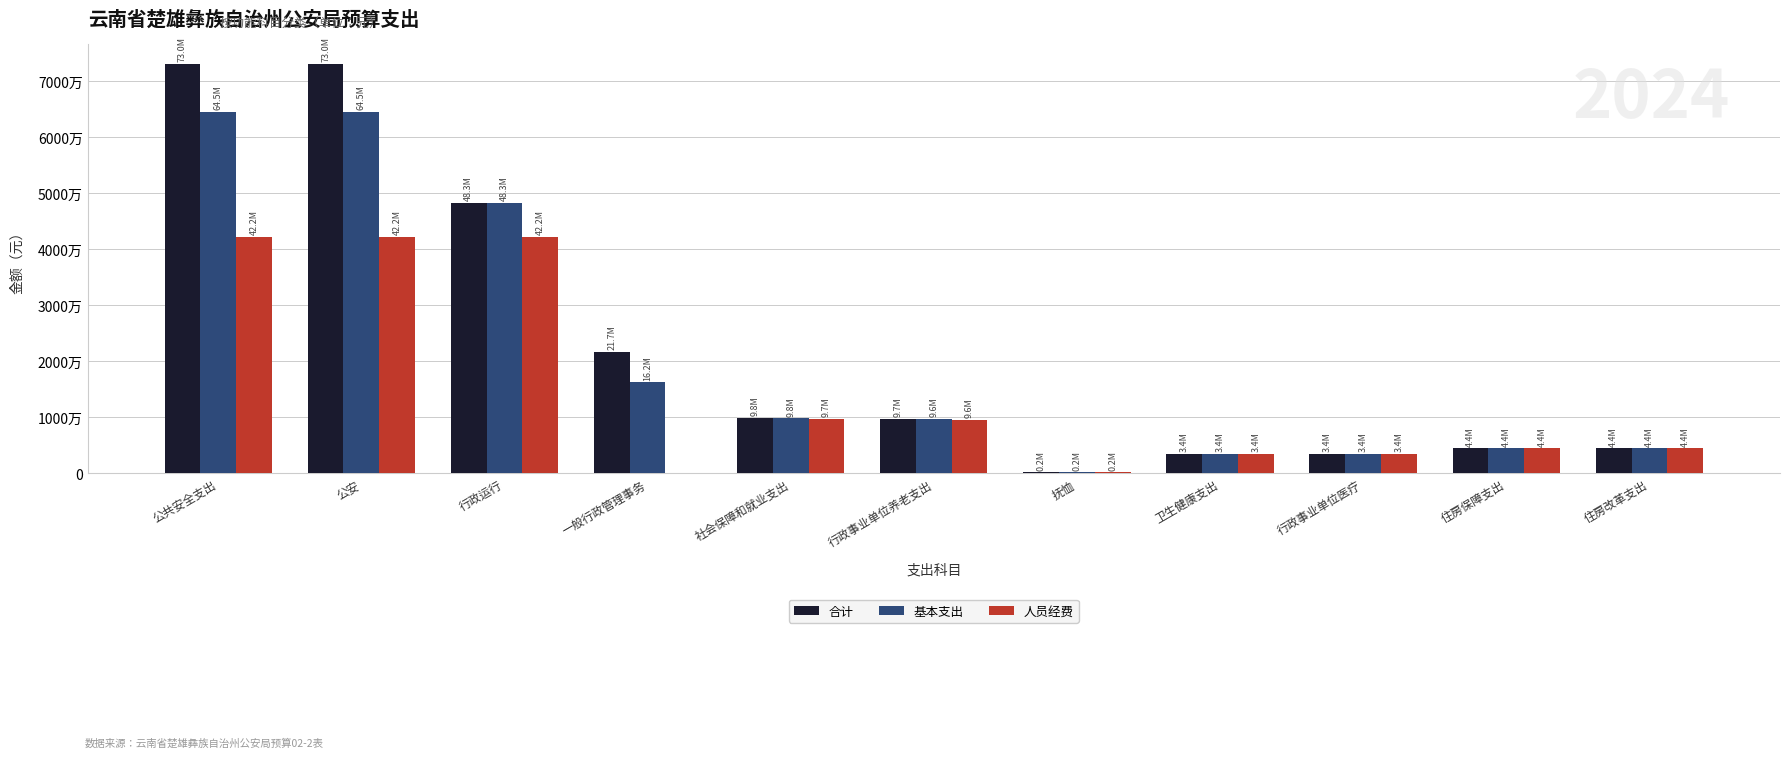

Reading right to left, list all the values displayed in this chart.

合计: 4445917.2	4445917.2	3408737.9	3408737.9	165586.9	9665217.1	9830804.0	21666040.0	48319644.8	73039084.8	73039084.8
基本支出: 4445917.2	4445917.2	3408737.9	3408737.9	165586.9	9647217.1	9812804.0	16217440.0	48316644.8	64534084.8	64534084.8
人员经费: 4445917.2	4445917.2	3408737.9	3408737.9	165586.9	9565417.1	9731004.0	0.0	42175006.5	42175006.5	42175006.5